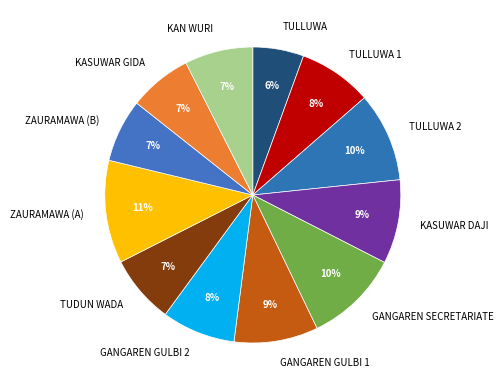

To the nearest percent, what percentage of the pie is TULLUWA 1?

8%